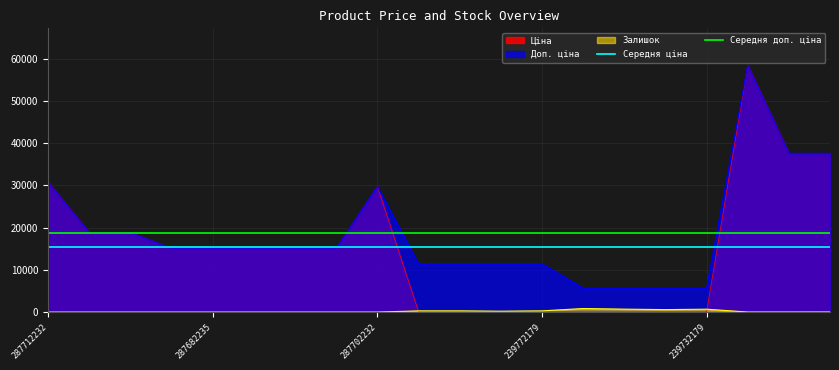

Does the chart display data point markers on the line(s)?

No